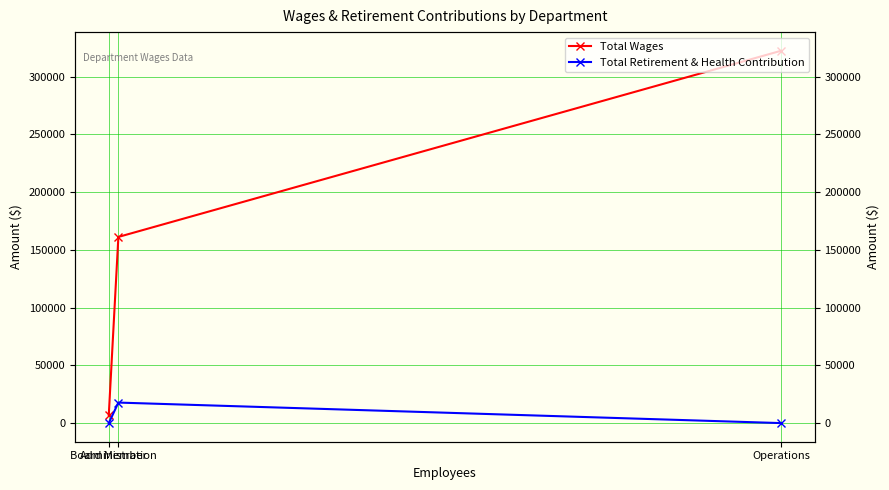

How many series are shown in this chart?

2